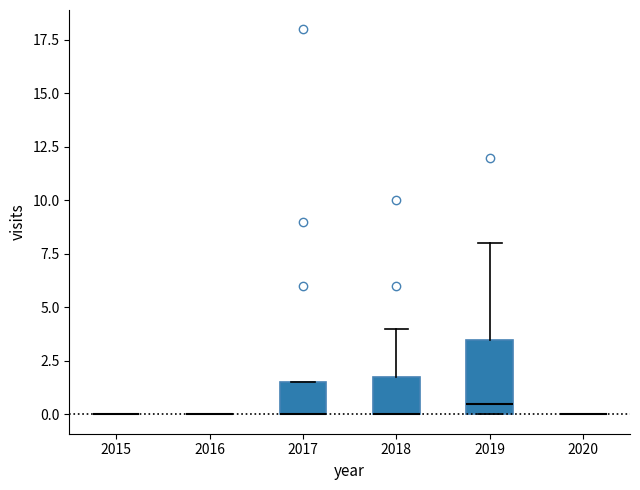

Reading left to right, read every box against the y-axis: the position of its median line, the range the box covers, and the ends of its whiskers. The values are not printed on the chart, so give them approximately, as read against the axis.

2015: box collapsed to a line at 0.0, whiskers 0.0 to 0.0
2016: box collapsed to a line at 0.0, whiskers 0.0 to 0.0
2017: median 0.0 (drawn on the box's lower edge), box 0.0 to 1.5, whiskers 0.0 to 1.5
2018: median 0.0 (drawn on the box's lower edge), box 0.0 to 2.0, whiskers 0.0 to 4.0
2019: median 0.5, box 0.0 to 3.5, whiskers 0.0 to 8.0
2020: box collapsed to a line at 0.0, whiskers 0.0 to 0.0